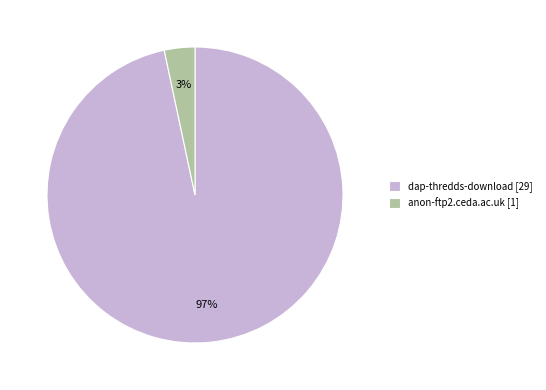

To the nearest percent, what percentage of the pie is dap-thredds-download?

97%